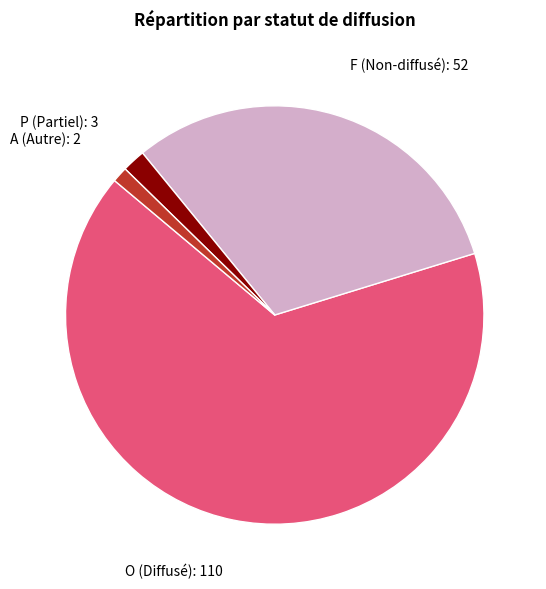

True or false: O accounts for 99% of the total.

False